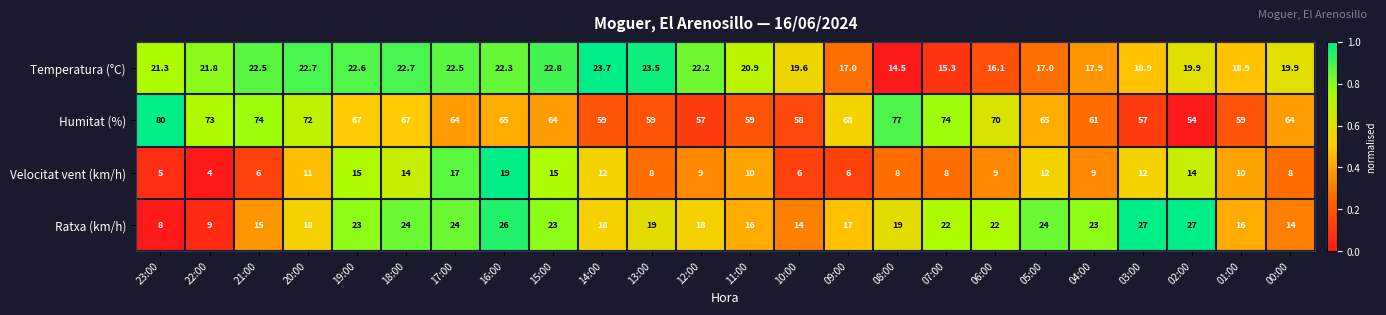

The Ratxa (km/h) series shows 18.0 at 20:00. True or false?

True